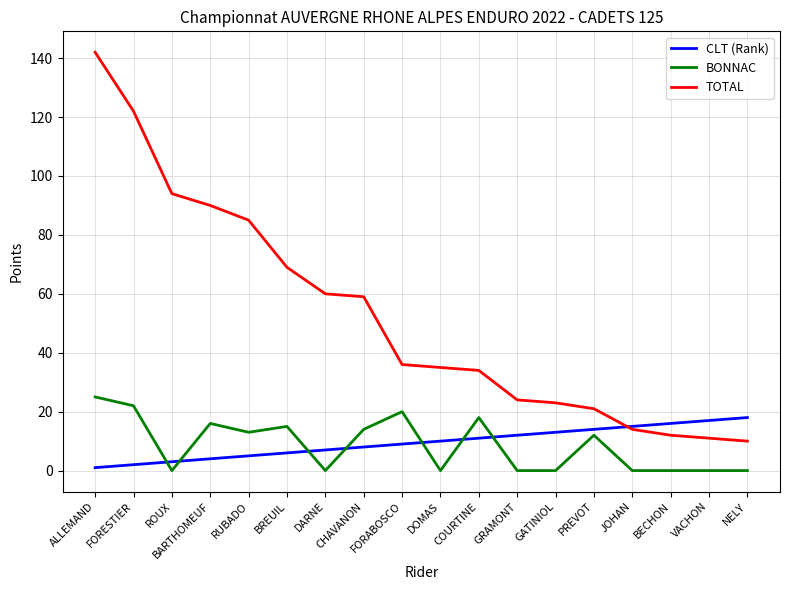

Rank the series by their maximum value, from lowest to highest.

CLT (Rank), BONNAC, TOTAL